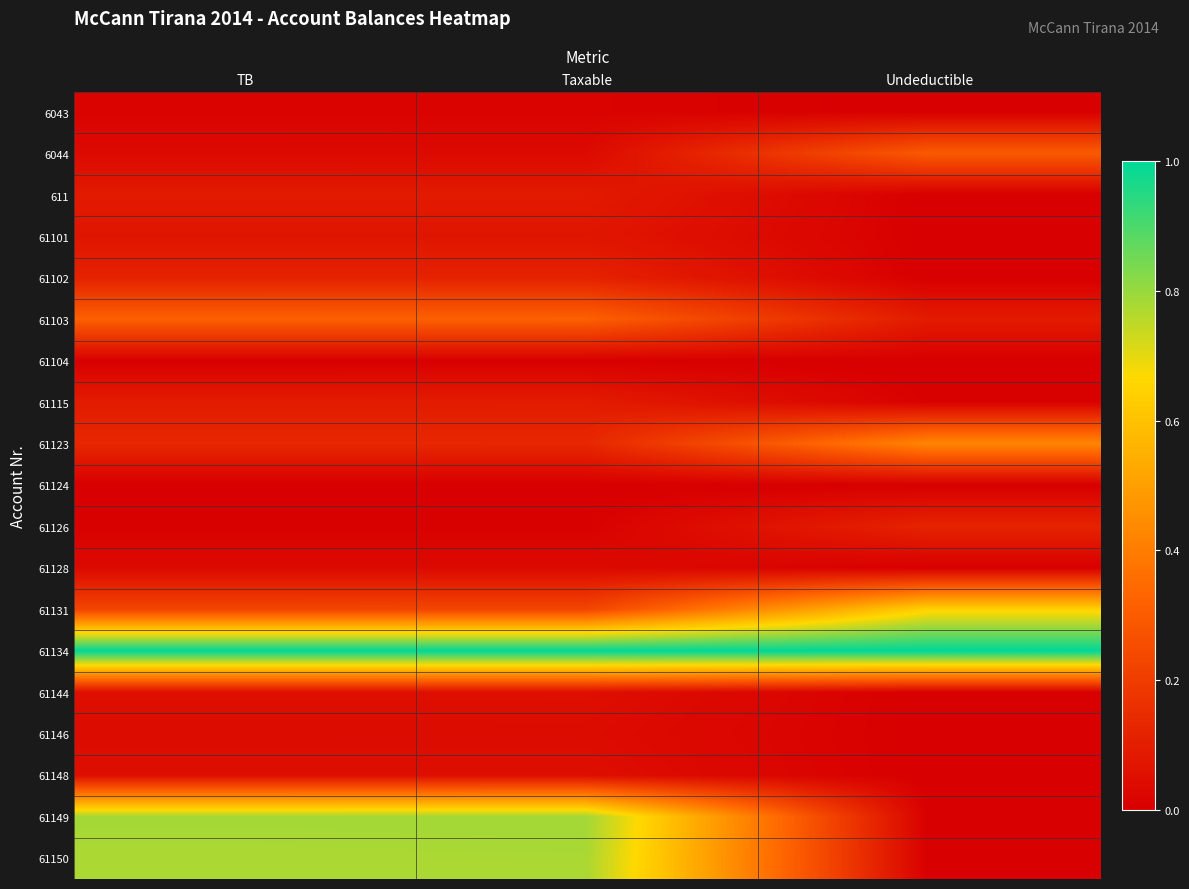

Reading right to left, what are all the values shown in this chart?

6043: Undeductible=0.0	Taxable=0.0	TB=0.0
6044: Undeductible=0.3	Taxable=0.0	TB=0.0
611: Undeductible=0.0	Taxable=0.1	TB=0.1
61101: Undeductible=0.0	Taxable=0.1	TB=0.1
61102: Undeductible=0.0	Taxable=0.1	TB=0.1
61103: Undeductible=0.1	Taxable=0.3	TB=0.3
61104: Undeductible=0.0	Taxable=0.0	TB=0.0
61115: Undeductible=0.0	Taxable=0.1	TB=0.1
61123: Undeductible=0.4	Taxable=0.1	TB=0.1
61124: Undeductible=0.0	Taxable=0.0	TB=0.0
61126: Undeductible=0.1	Taxable=0.0	TB=0.0
61128: Undeductible=0.0	Taxable=0.0	TB=0.0
61131: Undeductible=0.6	Taxable=0.2	TB=0.2
61134: Undeductible=1.0	Taxable=1.0	TB=1.0
61144: Undeductible=0.0	Taxable=0.0	TB=0.0
61146: Undeductible=0.0	Taxable=0.0	TB=0.0
61148: Undeductible=0.0	Taxable=0.0	TB=0.0
61149: Undeductible=0.0	Taxable=0.8	TB=0.8
61150: Undeductible=0.0	Taxable=0.8	TB=0.8